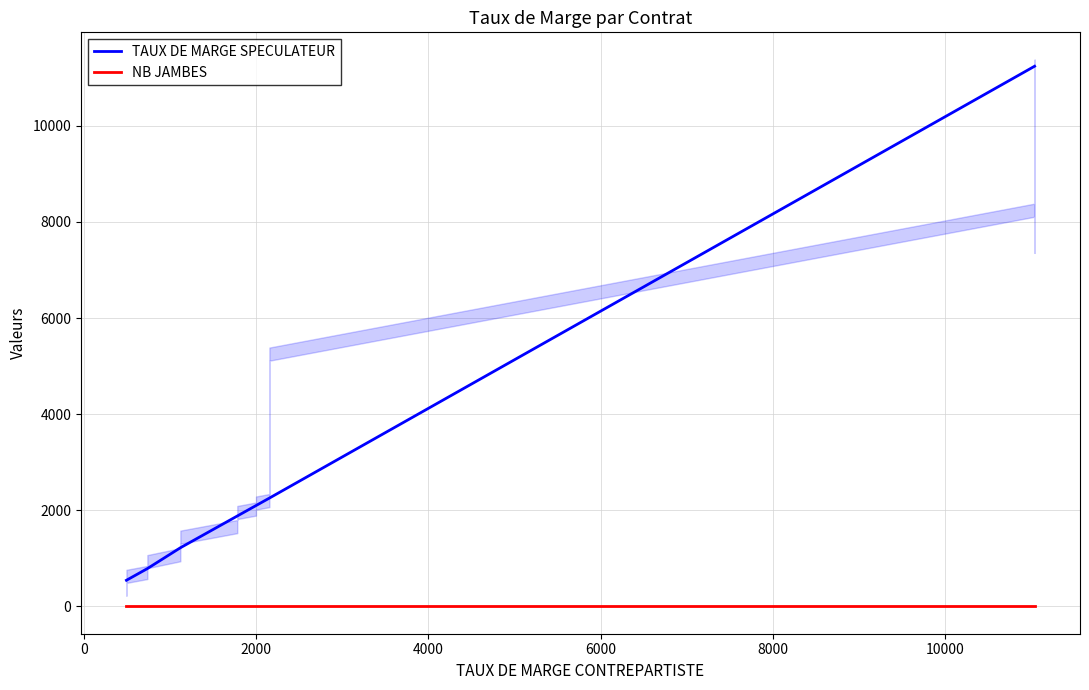

How many categories are shown in the chart?

40